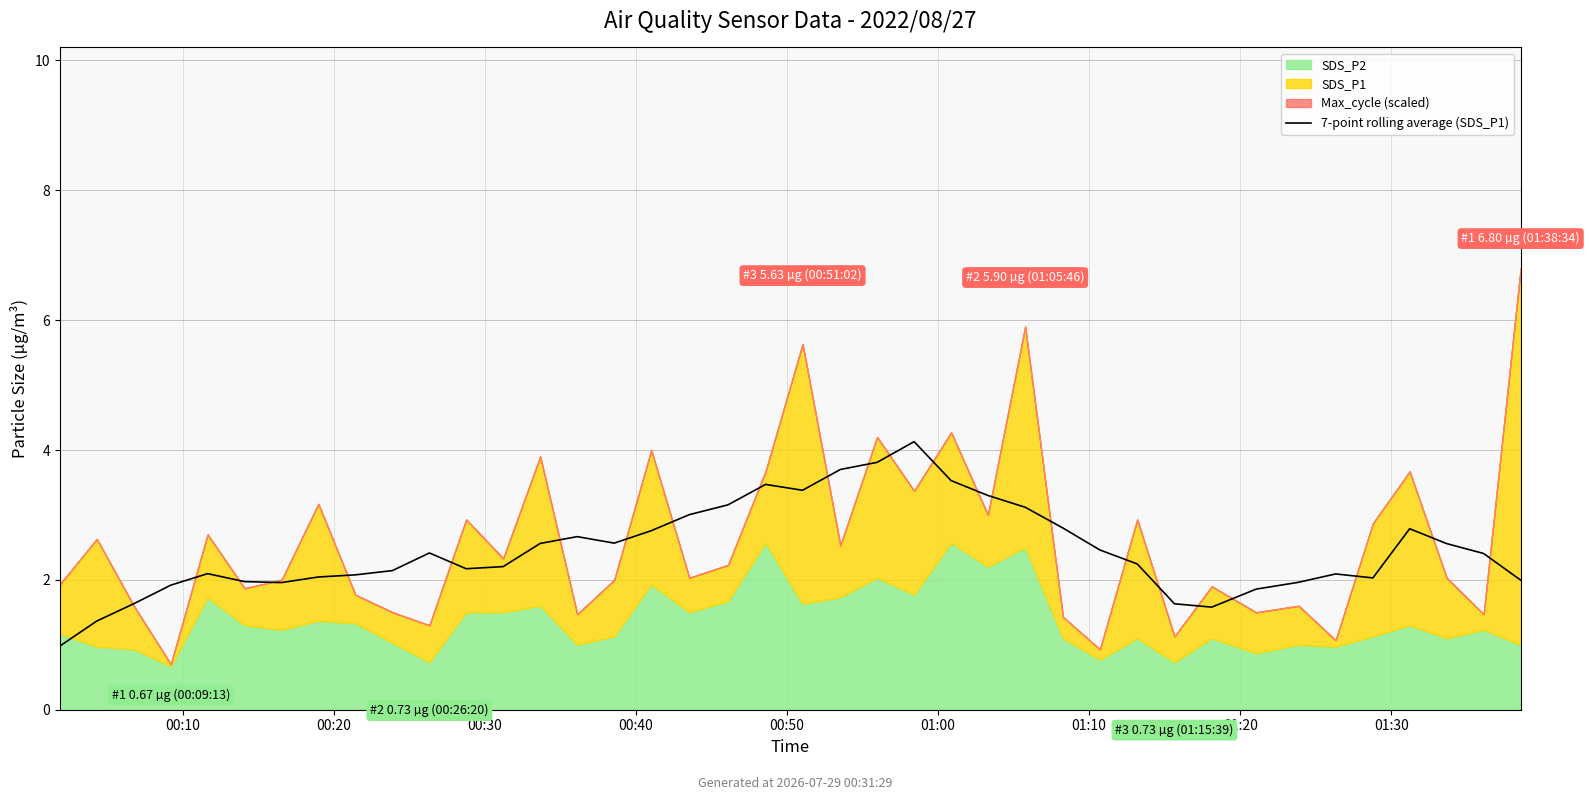

What is the value of the 16th point from the left?

2.6